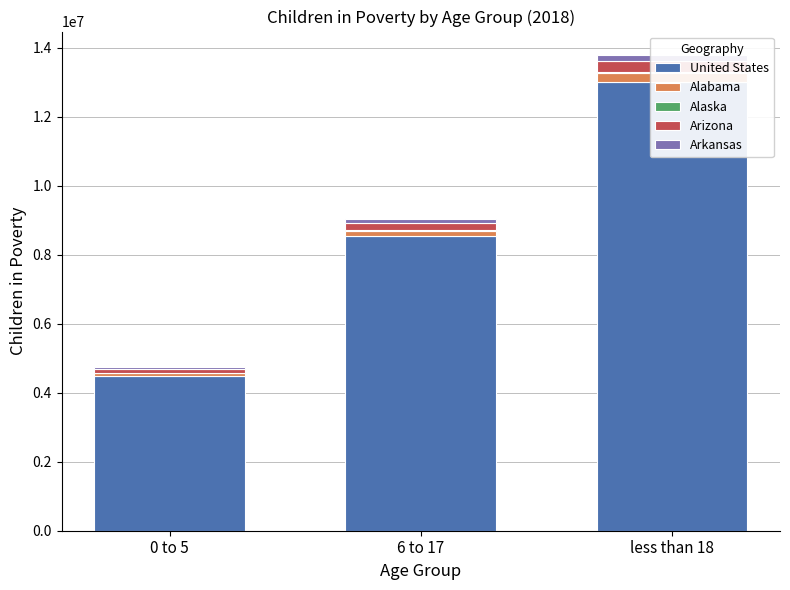

Reading left to right, extract all data points from this chart.

United States: 0 to 5=4470000	6 to 17=8528000	less than 18=12998000
Alabama: 0 to 5=87000	6 to 17=169000	less than 18=255000
Alaska: 0 to 5=10000	6 to 17=15000	less than 18=25000
Arizona: 0 to 5=113000	6 to 17=212000	less than 18=325000
Arkansas: 0 to 5=62000	6 to 17=109000	less than 18=171000